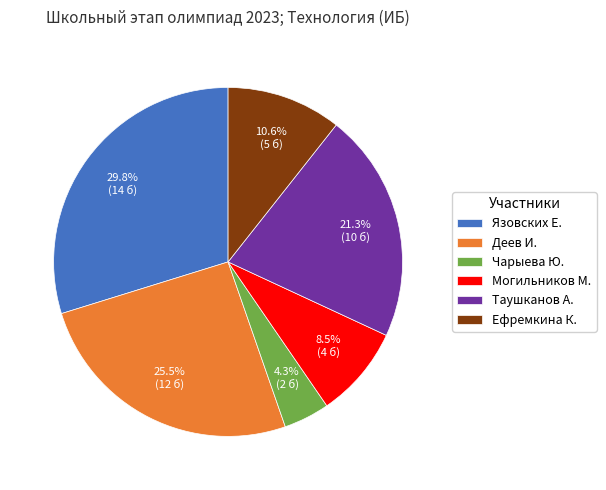

How many slices are in this pie chart?

6